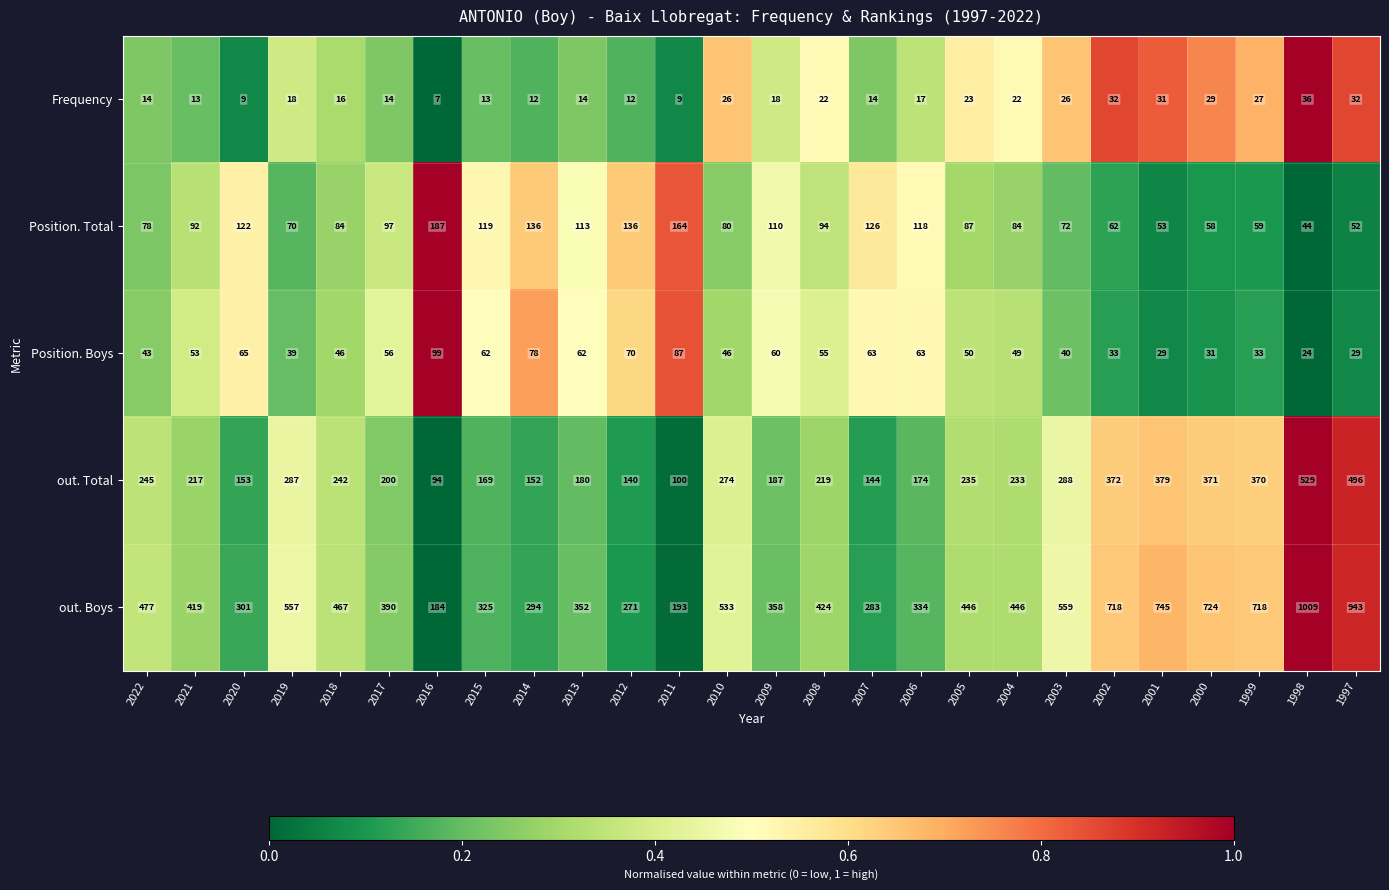

Rank the categories by out. Total value from highest to lowest.

1998, 1997, 2001, 2002, 2000, 1999, 2003, 2019, 2010, 2022, 2018, 2005, 2004, 2008, 2021, 2017, 2009, 2013, 2006, 2015, 2020, 2014, 2007, 2012, 2011, 2016